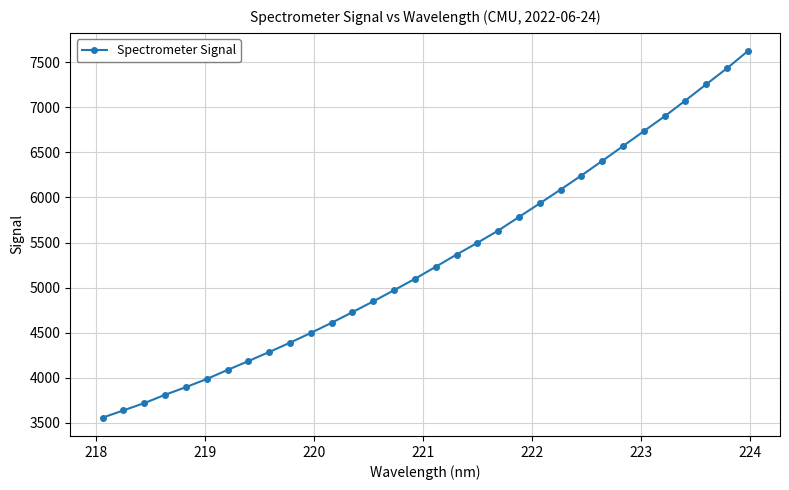

Reading left to right, transcribe all the data shown in this chart.

3558.6	3638.9	3719.6	3811.6	3896.7	3987.1	4087.4	4185.8	4286.6	4389.7	4498.1	4610.4	4728.8	4848.4	4972.2	5097.8	5231.7	5366.7	5497.0	5632.5	5783.7	5934.4	6087.4	6243.4	6405.0	6569.1	6734.8	6899.3	7074.6	7254.1	7431.8	7621.8